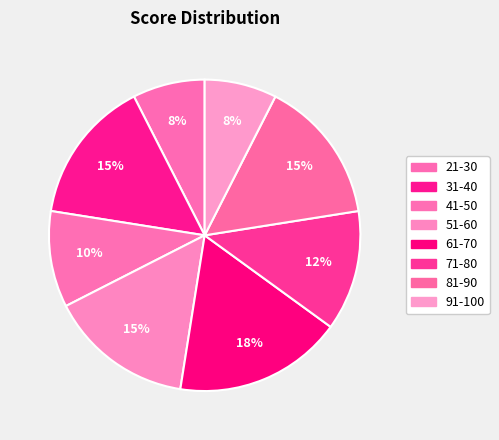

How many segments does this pie chart have?

8